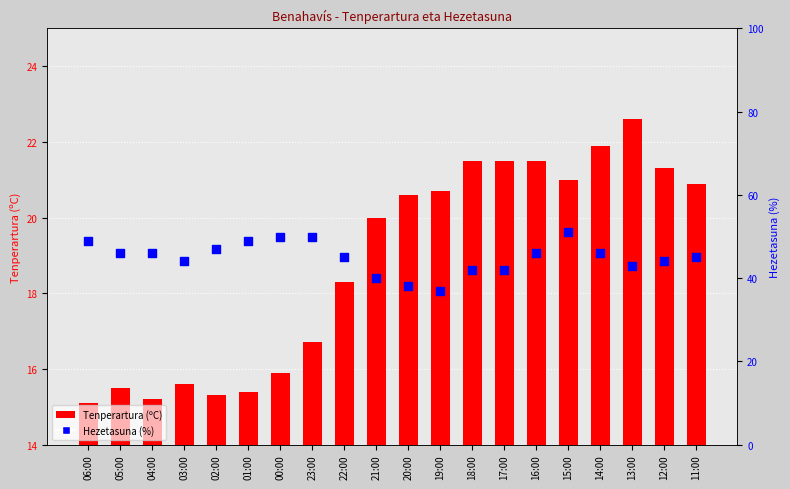

Which series reaches the minimum Y coordinate?

Tenperartura (ºC)